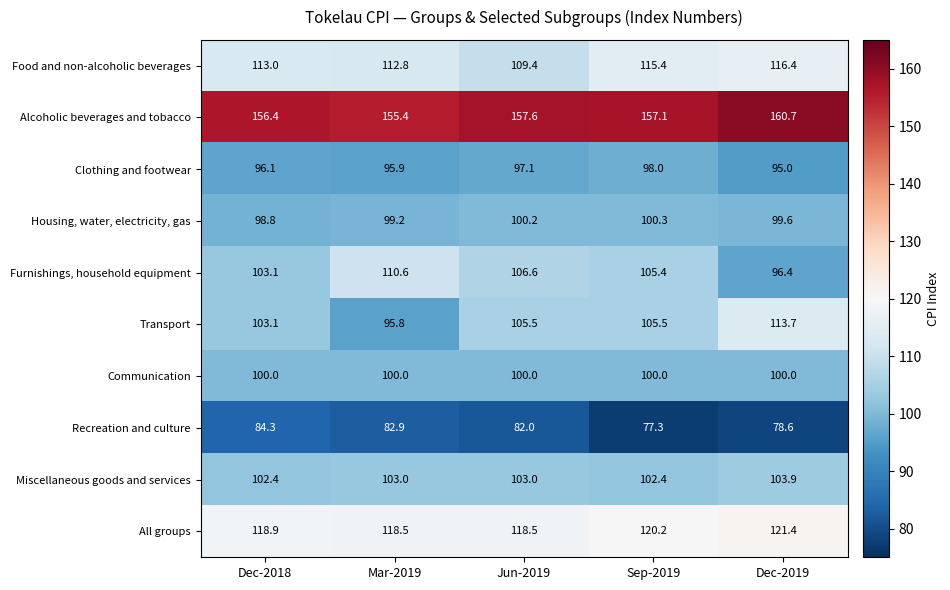

What is the spread (max minus min) of values at Mar-2019?

72.5